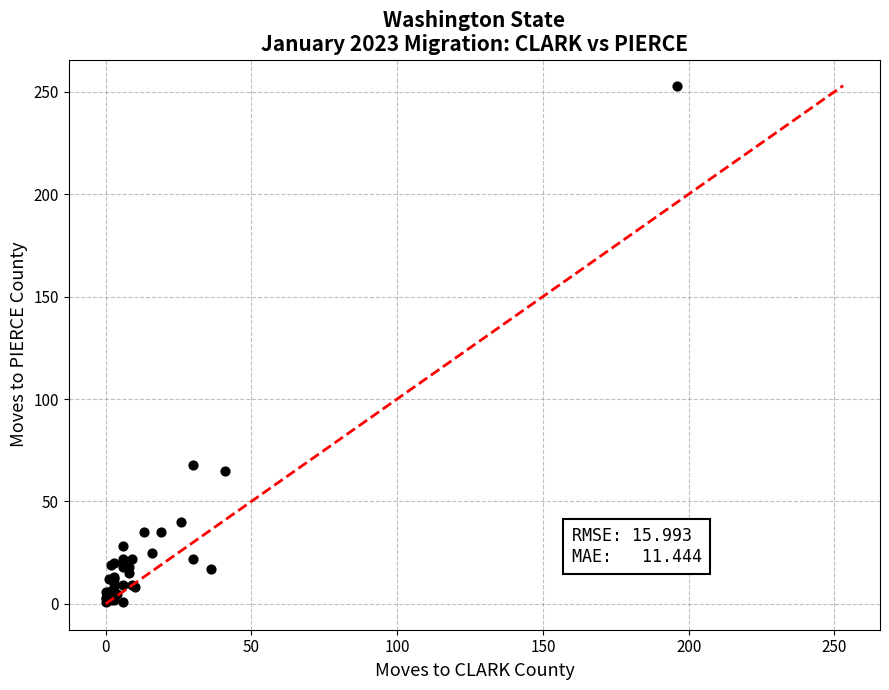

What Y value in the scatter plot is closest to 127?

68